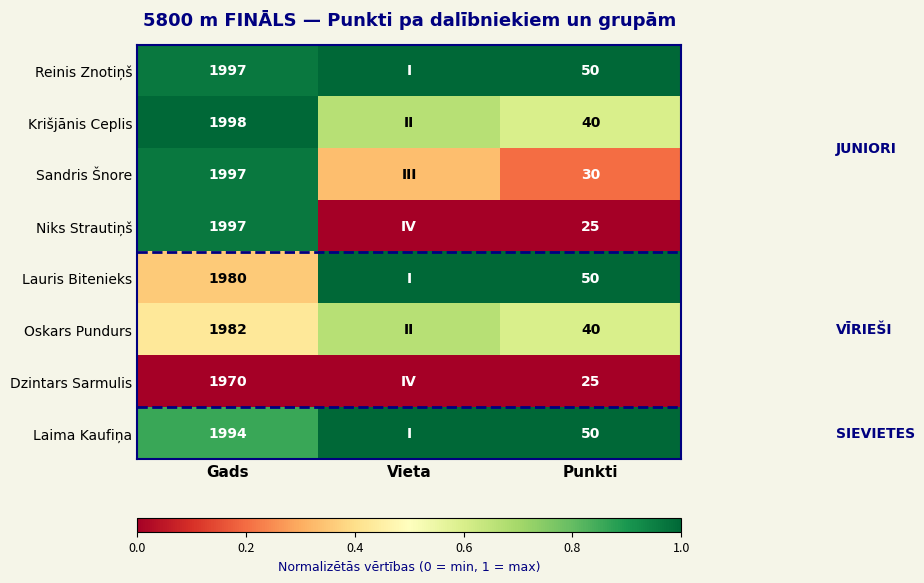

List the labels in order of Reinis Znotiņš value, smallest first.

Gads, Vieta, Punkti